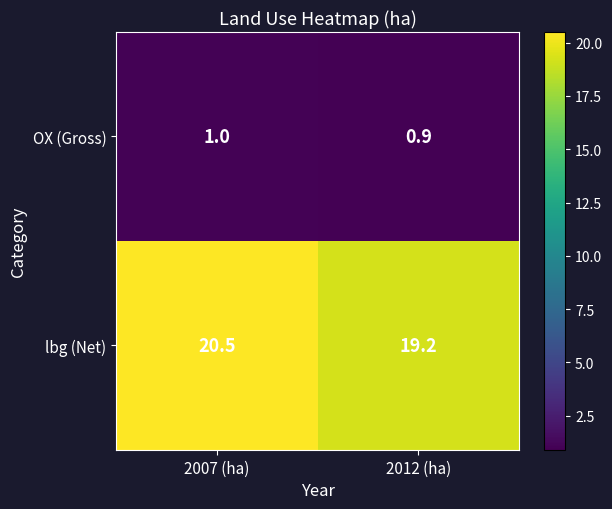

Which series has the widest spread of values?

lbg (Net)